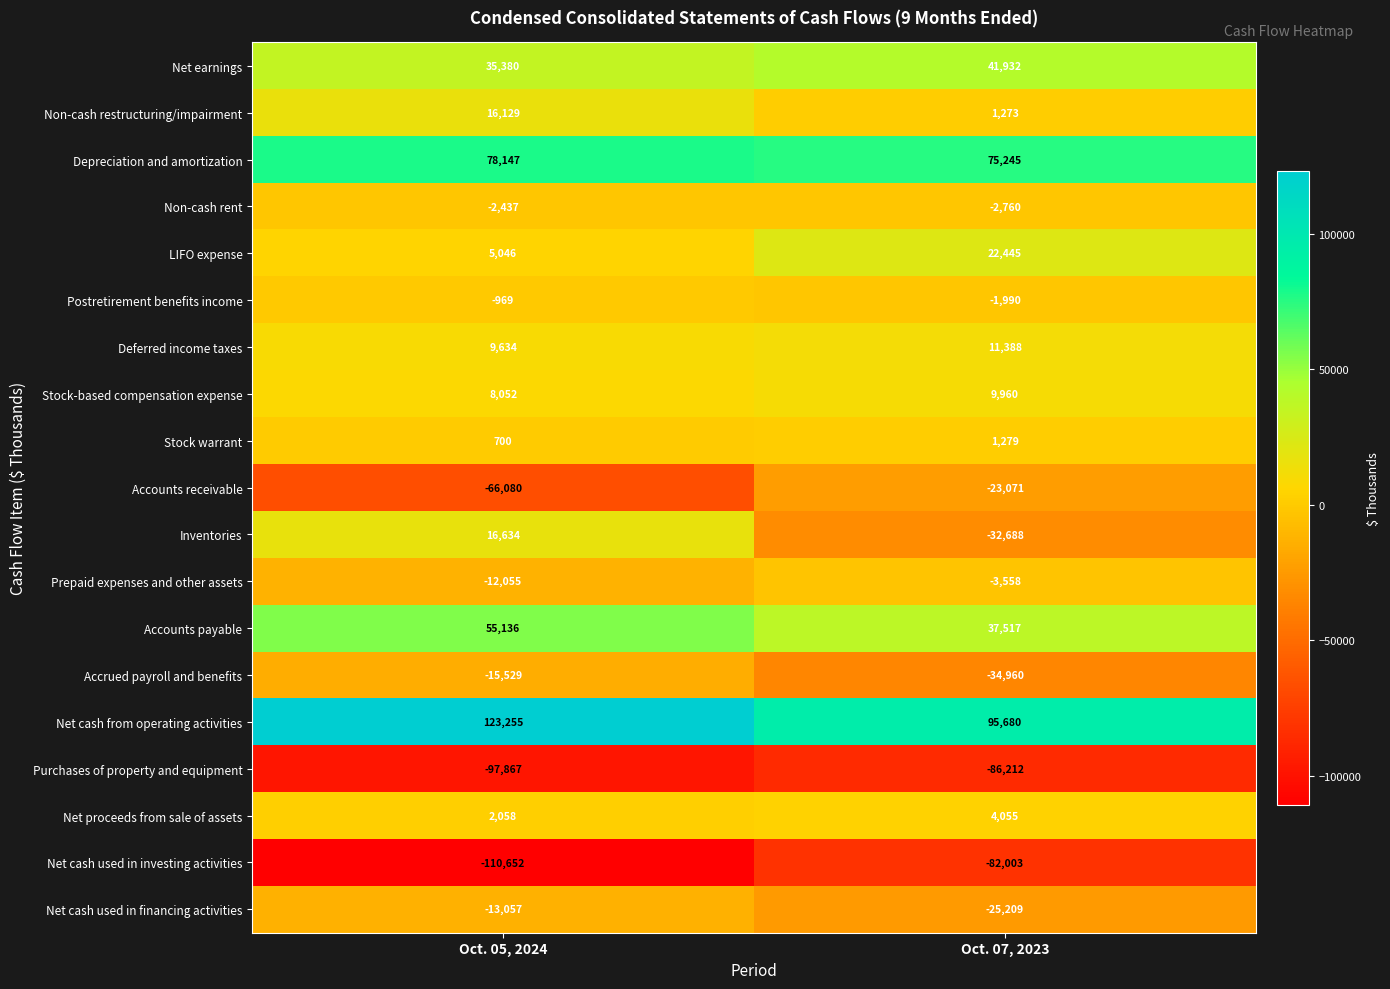

At Oct. 05, 2024, list the series in order from largest to smallest.

Net cash from operating activities, Depreciation and amortization, Accounts payable, Net earnings, Inventories, Non-cash restructuring/impairment, Deferred income taxes, Stock-based compensation expense, LIFO expense, Net proceeds from sale of assets, Stock warrant, Postretirement benefits income, Non-cash rent, Prepaid expenses and other assets, Net cash used in financing activities, Accrued payroll and benefits, Accounts receivable, Purchases of property and equipment, Net cash used in investing activities